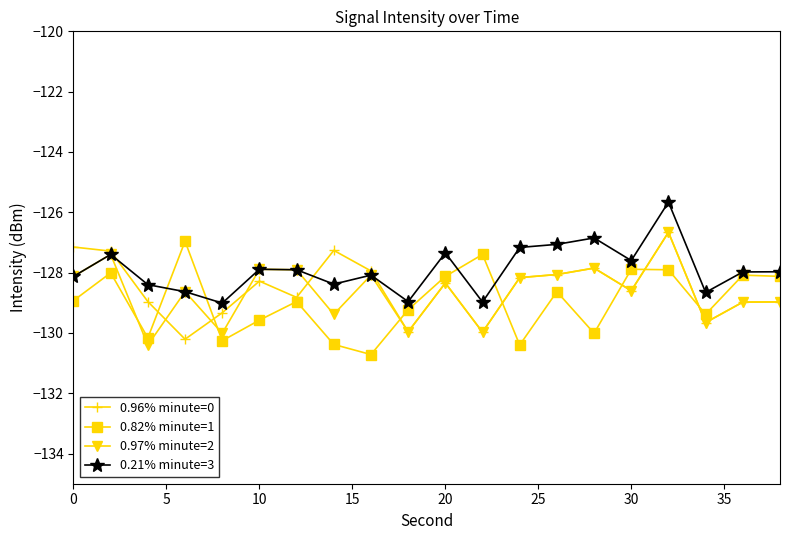

True or false: 0.21% minute=3 has more than 0 interior local peaks.

True